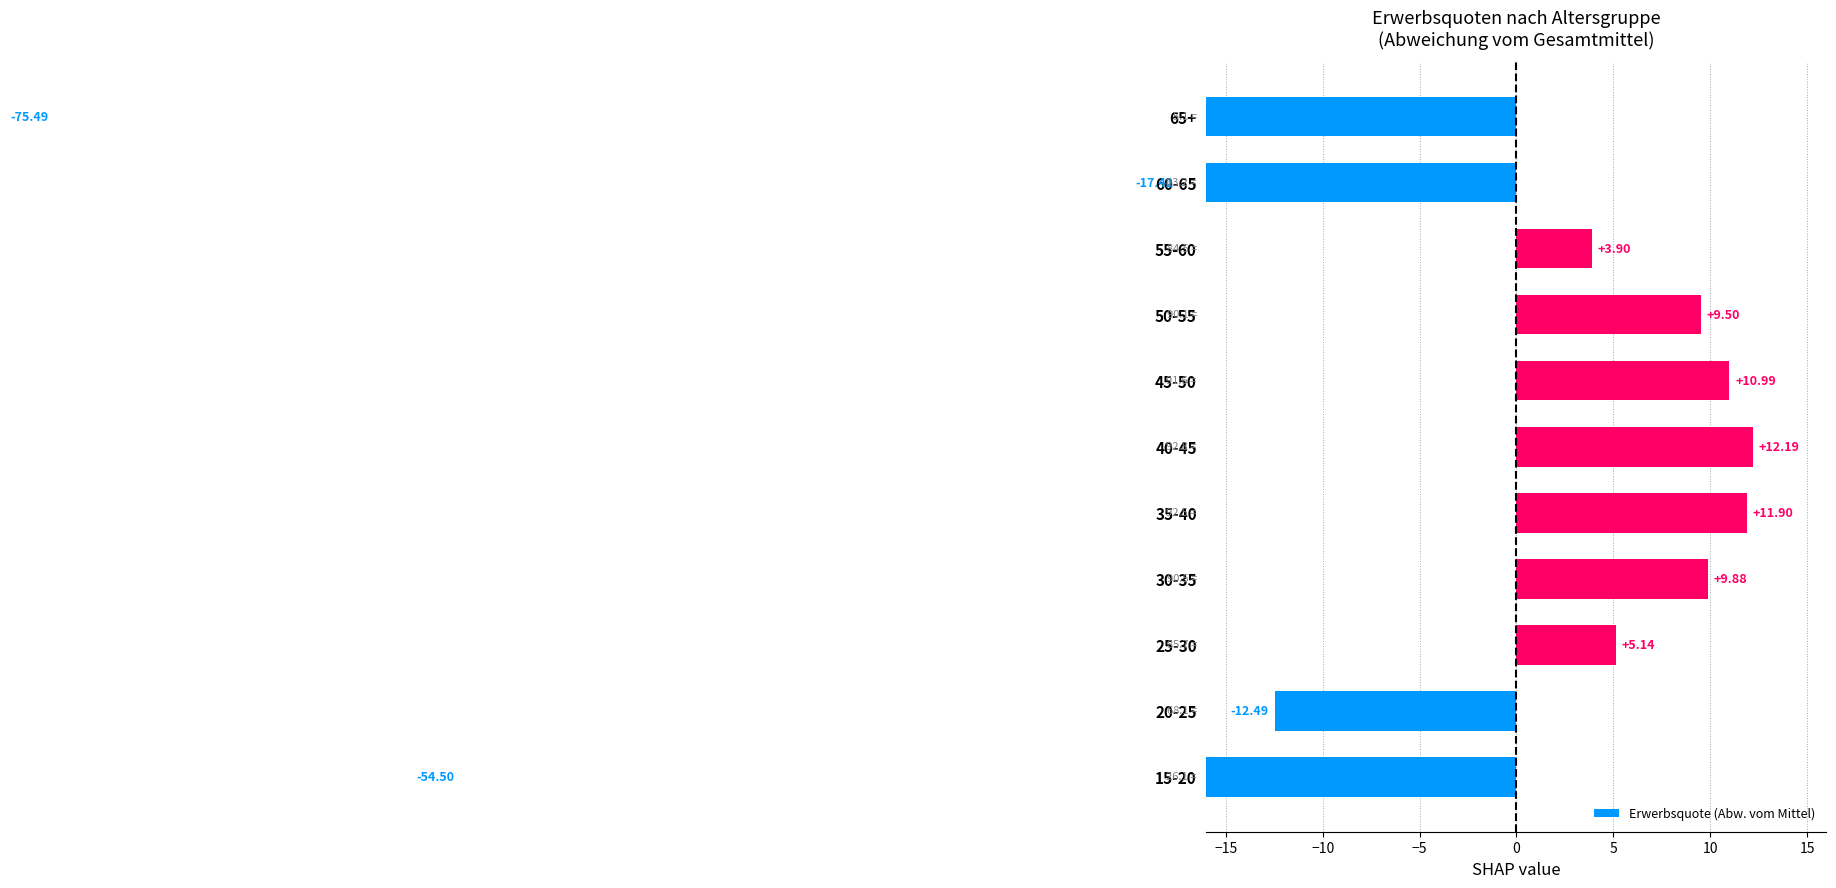

Are the bars horizontal?

Yes